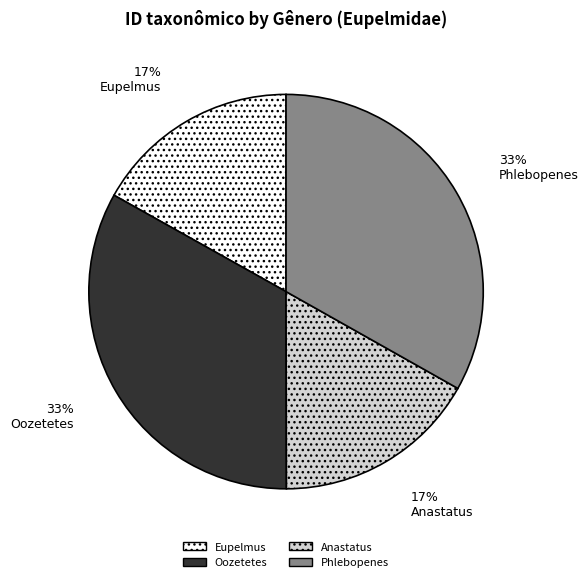

To the nearest percent, what percentage of the pie is Anastatus?

17%